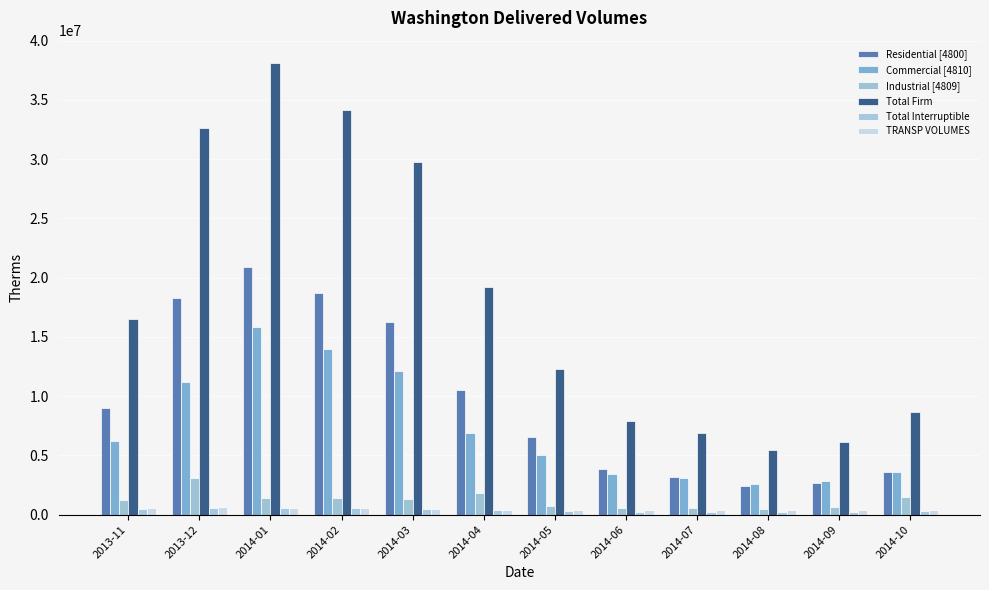

How many series are shown in this chart?

6